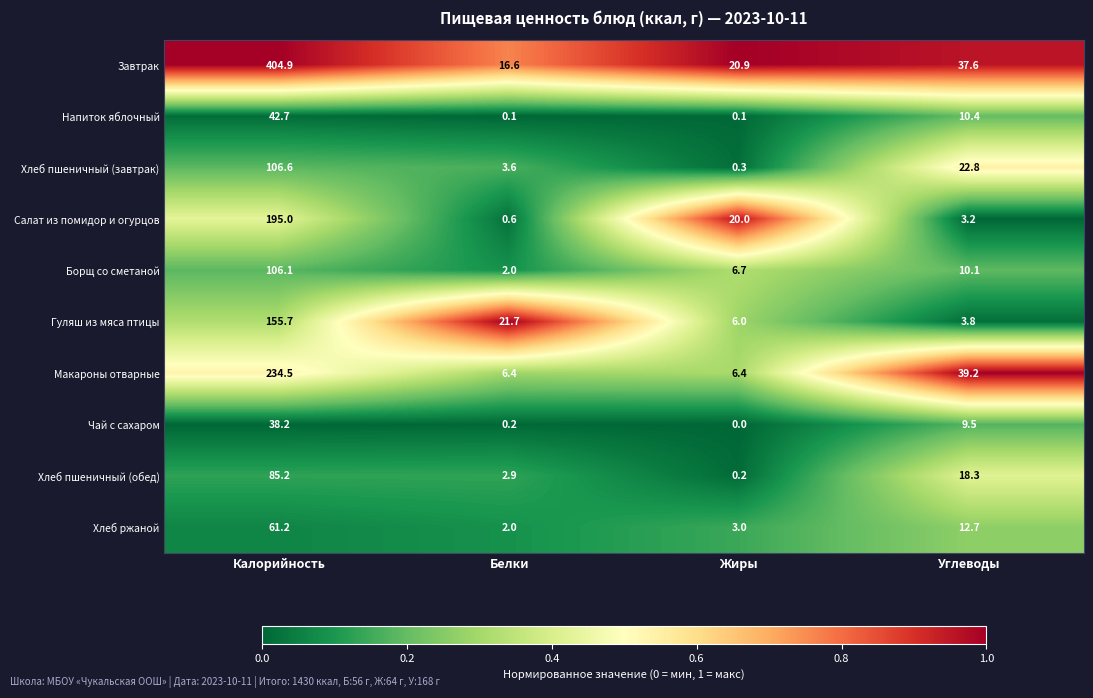

List the series in order of their peak value, highest first.

Завтрак, Макароны отварные, Салат из помидор и огурцов, Гуляш из мяса птицы, Хлеб пшеничный (завтрак), Борщ со сметаной, Хлеб пшеничный (обед), Хлеб ржаной, Напиток яблочный, Чай с сахаром